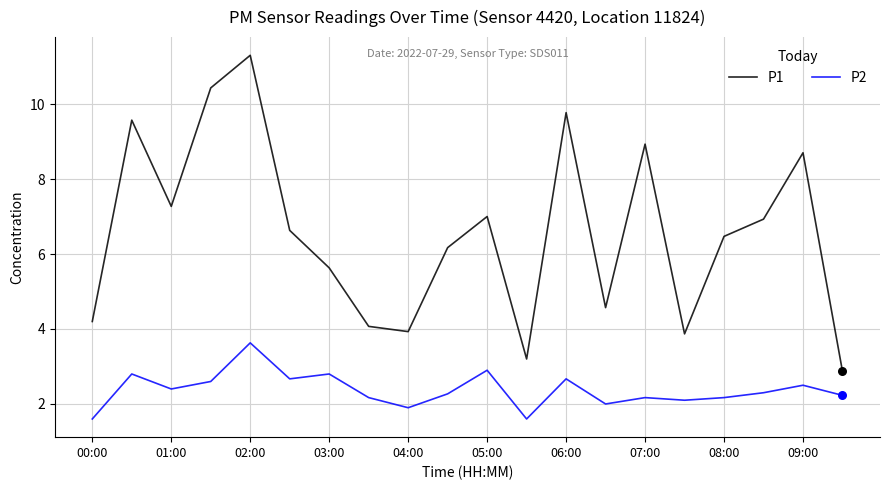

What are all the series names shown in the legend?

P1, P2